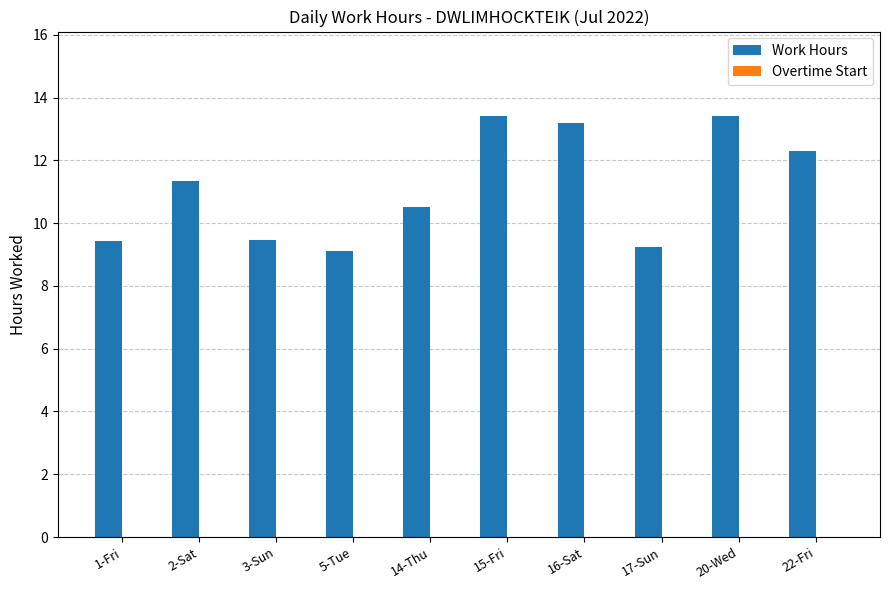

How many data points does each series have?

10